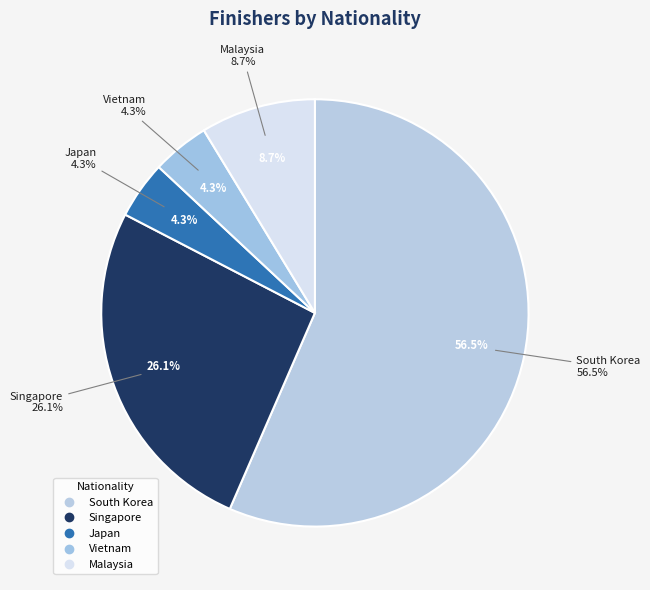

What is the smallest slice in the pie chart?

Japan